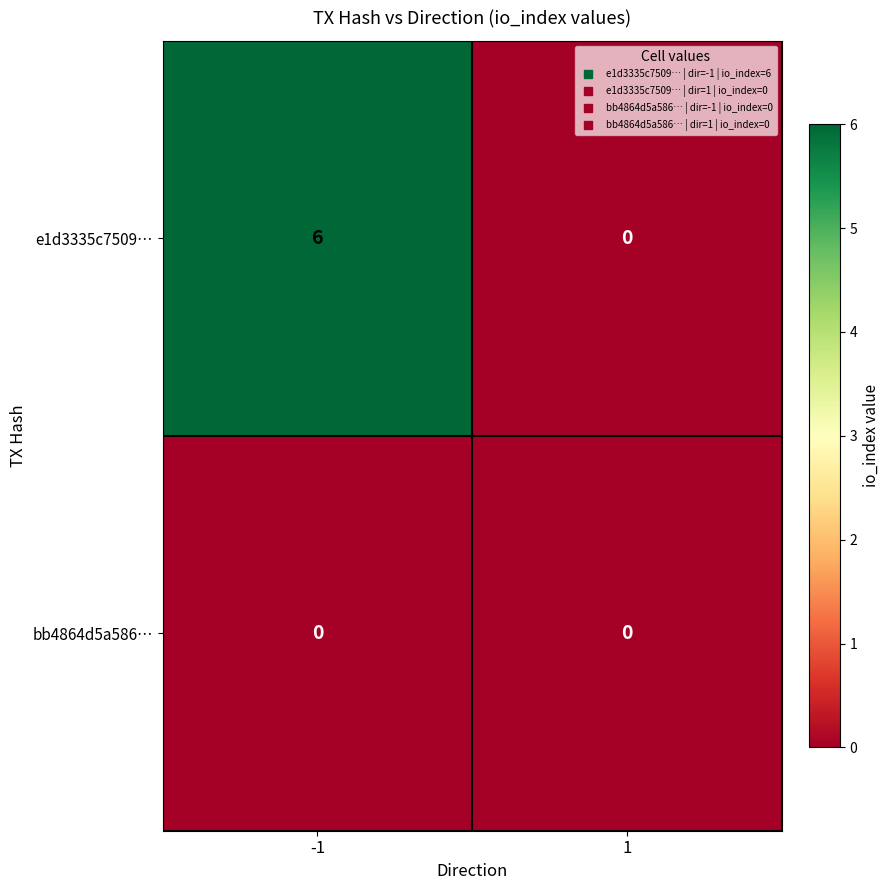

What is the difference between the highest and lowest values at -1?

6